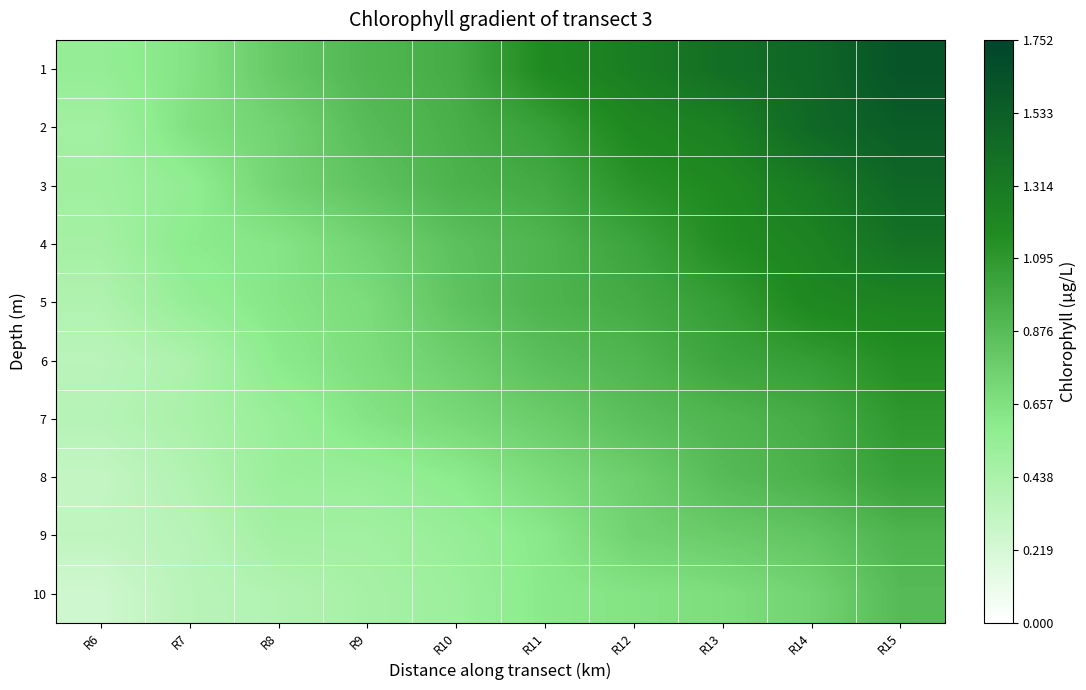

Reading left to right, list all the values displayed in this chart.

1: R6=0.6	R7=0.6	R8=0.8	R9=0.9	R10=1.0	R11=1.2	R12=1.3	R13=1.4	R14=1.5	R15=1.6
2: R6=0.5	R7=0.7	R8=0.7	R9=0.9	R10=1.0	R11=1.0	R12=1.2	R13=1.3	R14=1.5	R15=1.6
3: R6=0.5	R7=0.6	R8=0.7	R9=0.8	R10=0.9	R11=1.0	R12=1.1	R13=1.2	R14=1.3	R15=1.5
4: R6=0.5	R7=0.6	R8=0.6	R9=0.7	R10=0.8	R11=0.9	R12=1.0	R13=1.2	R14=1.2	R15=1.4
5: R6=0.4	R7=0.5	R8=0.6	R9=0.7	R10=0.8	R11=0.9	R12=1.0	R13=1.1	R14=1.2	R15=1.2
6: R6=0.4	R7=0.4	R8=0.6	R9=0.7	R10=0.8	R11=0.9	R12=0.9	R13=1.0	R14=1.1	R15=1.2
7: R6=0.4	R7=0.4	R8=0.5	R9=0.6	R10=0.7	R11=0.8	R12=0.9	R13=0.9	R14=1.0	R15=1.1
8: R6=0.3	R7=0.4	R8=0.5	R9=0.5	R10=0.6	R11=0.7	R12=0.8	R13=0.9	R14=0.9	R15=1.0
9: R6=0.3	R7=0.4	R8=0.5	R9=0.5	R10=0.5	R11=0.6	R12=0.7	R13=0.8	R14=0.8	R15=0.9
10: R6=0.3	R7=0.4	R8=0.4	R9=0.5	R10=0.5	R11=0.6	R12=0.6	R13=0.7	R14=0.7	R15=0.9